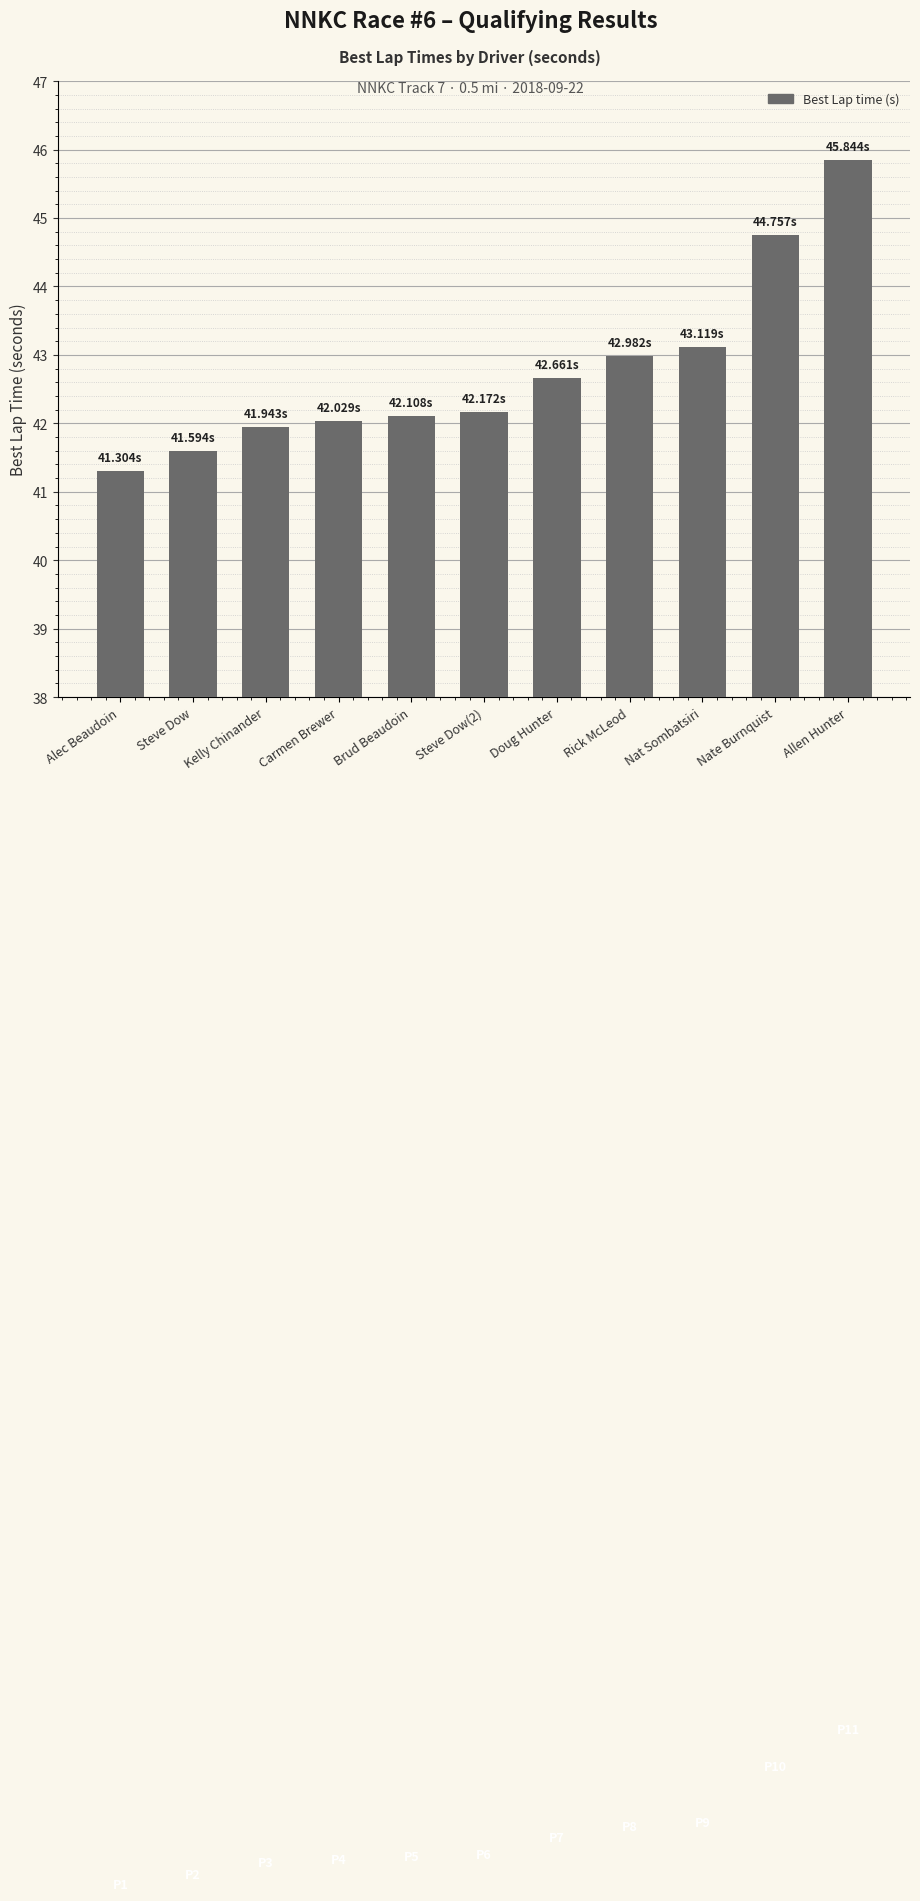

Does the chart contain any negative values?

No